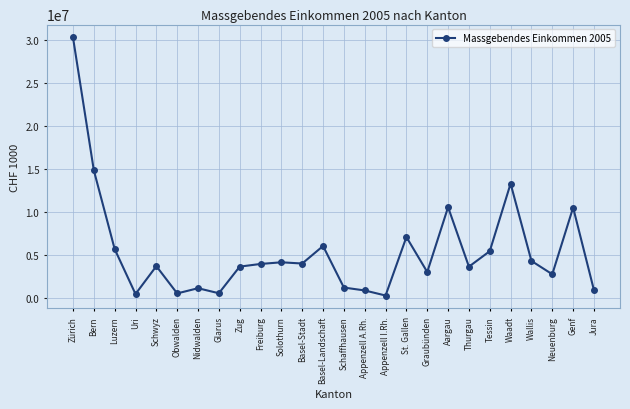

What is the label of the 6th point from the right?

Tessin